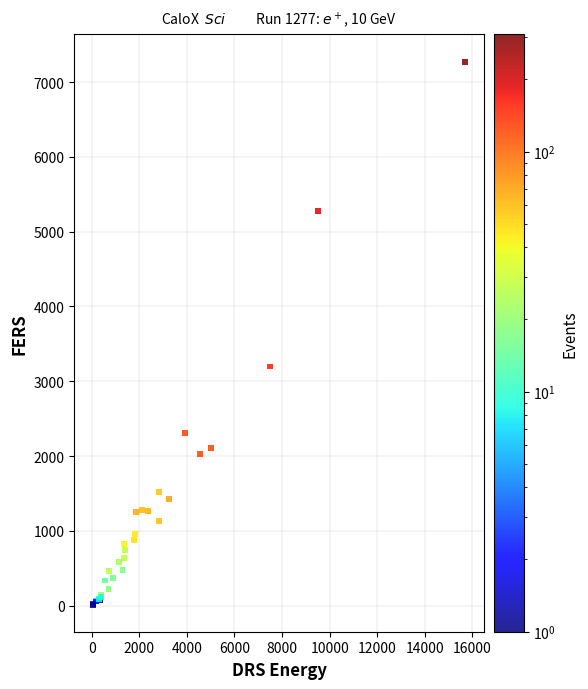

What Y value in the scatter plot is closest to 3644?

3198